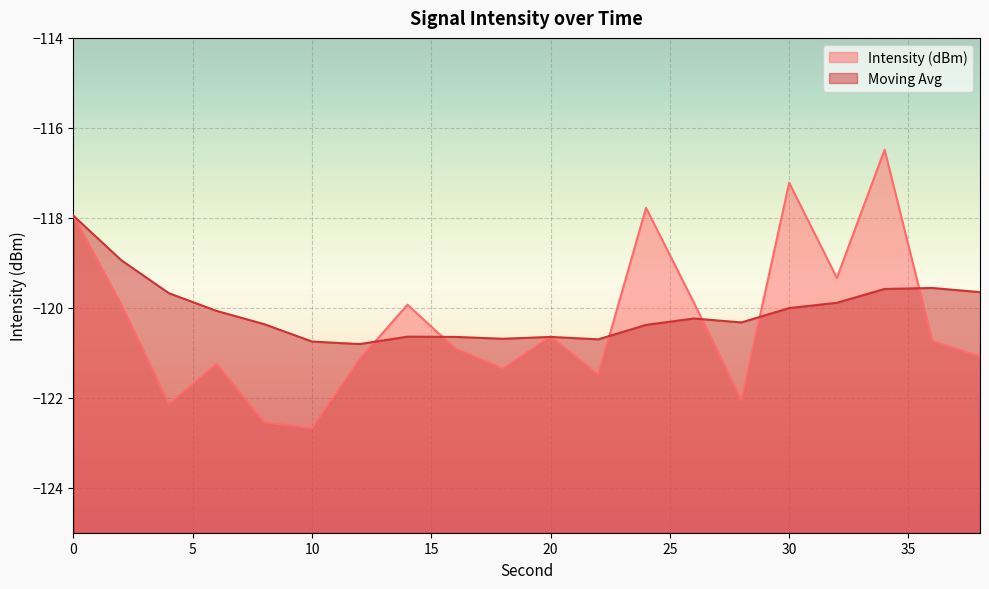

What is the value of the Intensity (dBm) point at the 13th from the left?

-117.8